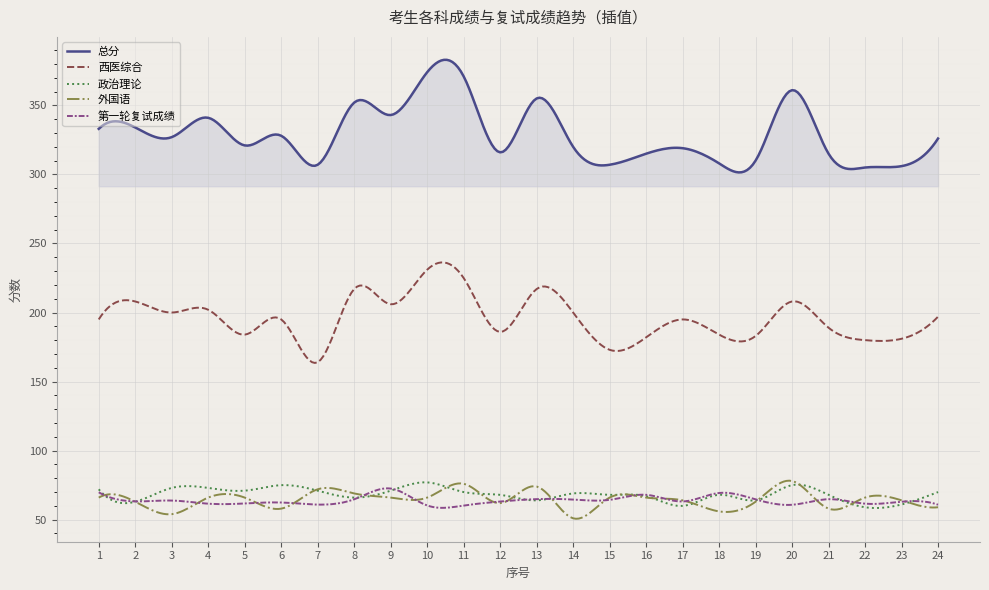

What is the smallest value displayed?

50.7